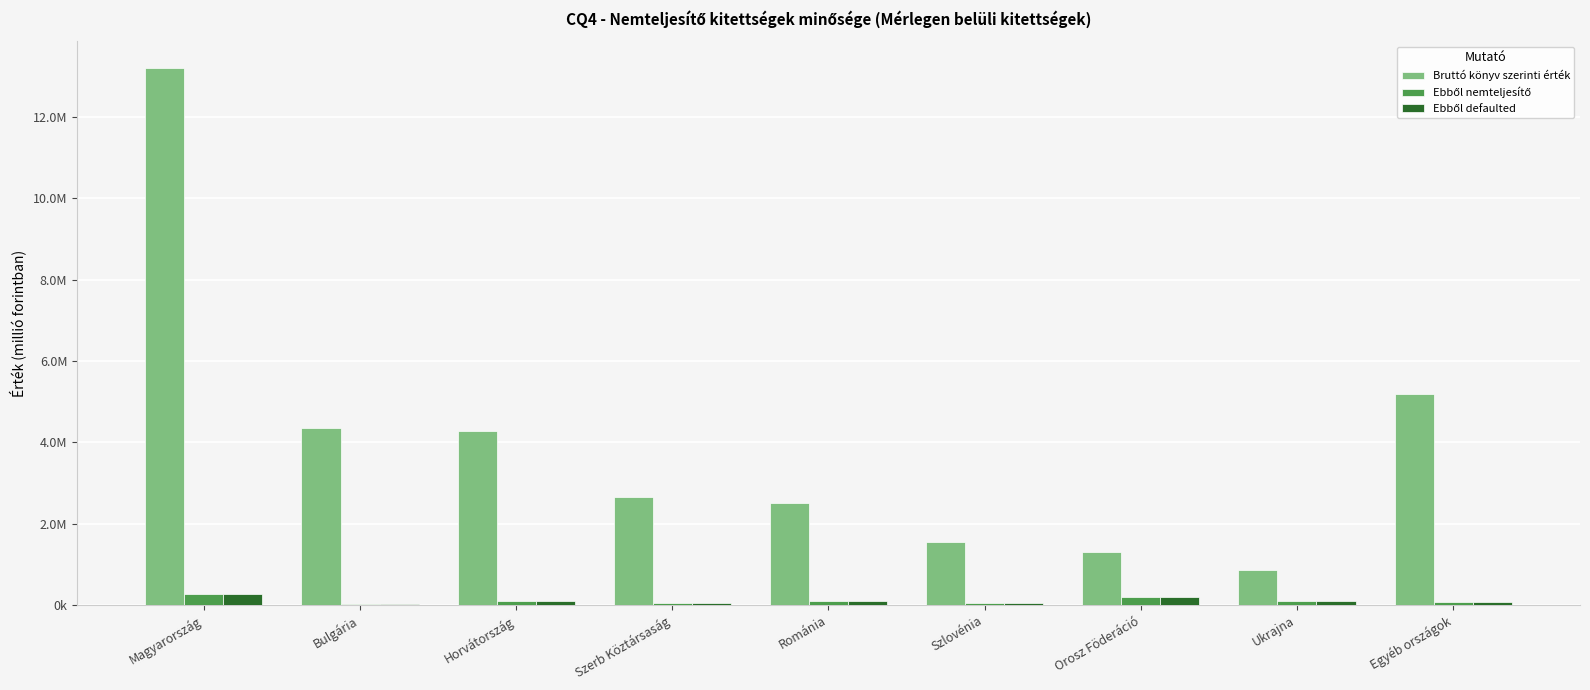

Which category has the lowest value across all series?

Bulgária